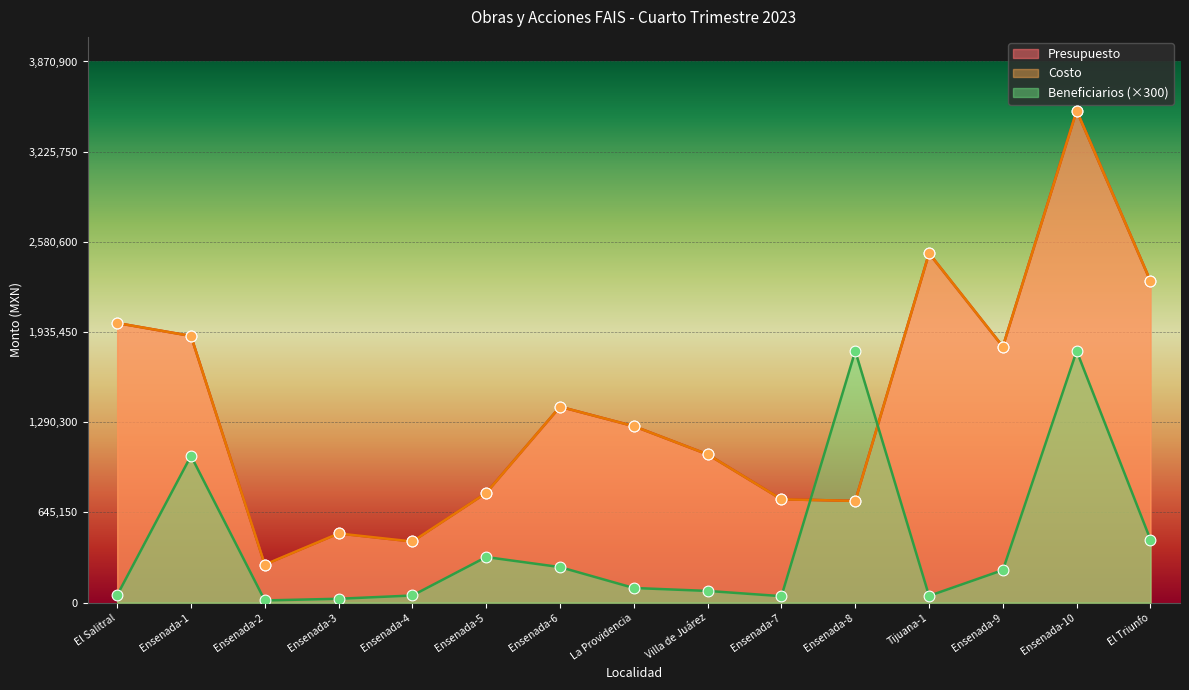

Which series has the largest Y range (max minus min)?

Presupuesto